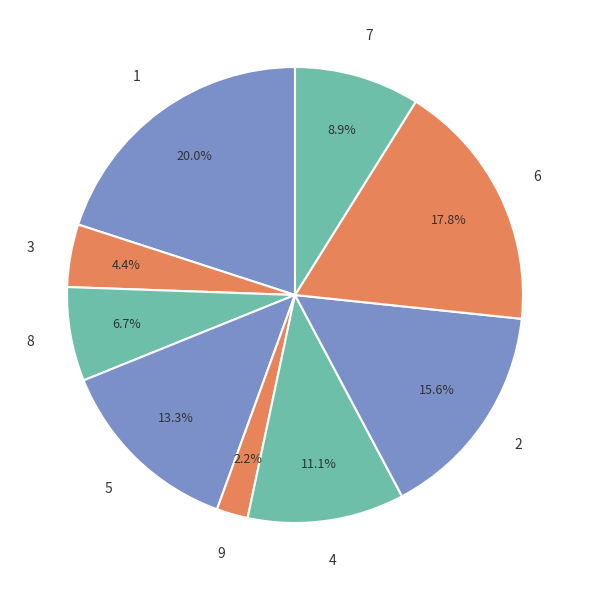

How many slices are in this pie chart?

9